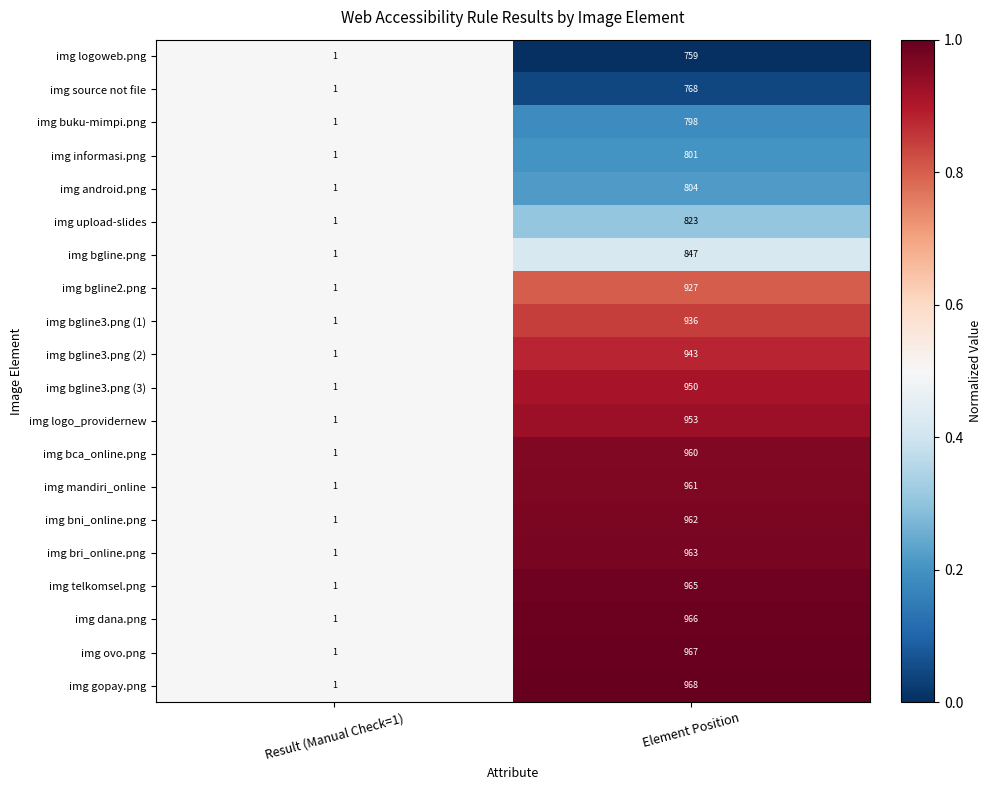

The value of img bgline3.png (1) at Element Position is 313. True or false?

False